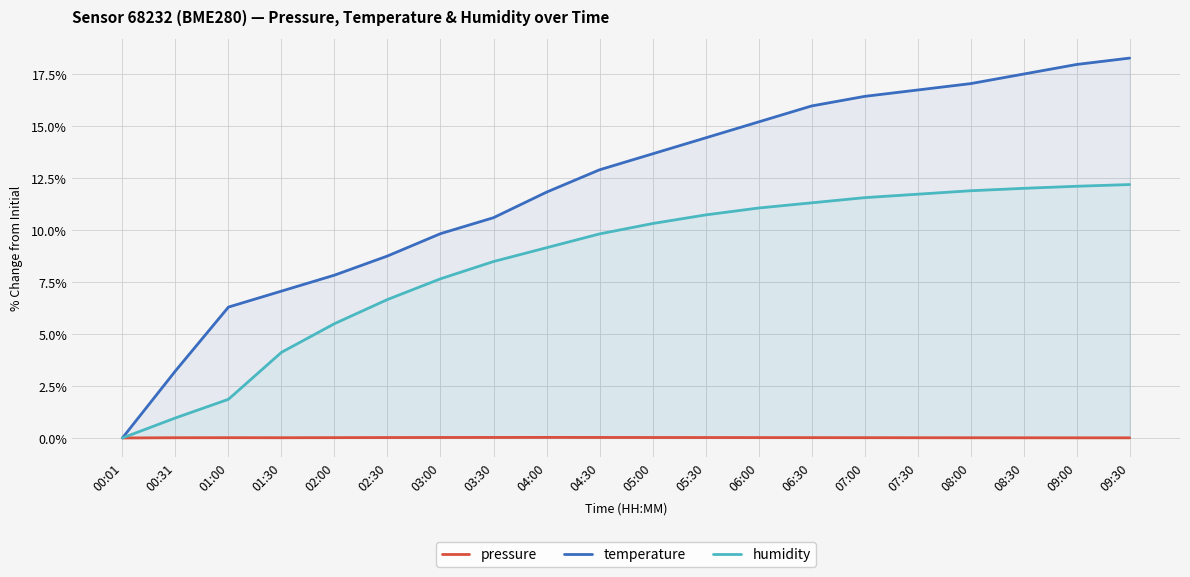

Between 04:00 and 09:30, which series saw the biggest shift?

temperature